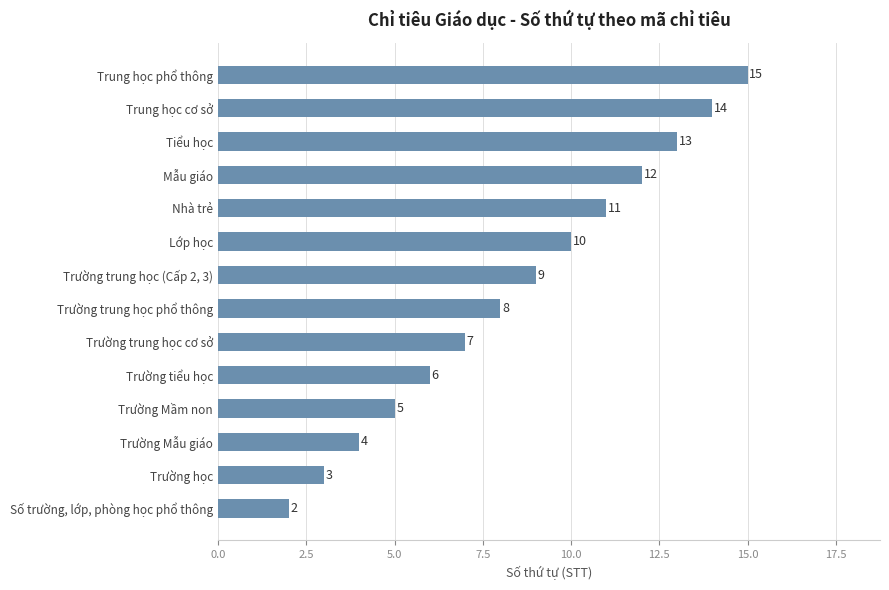

What is the sum of all values?

119